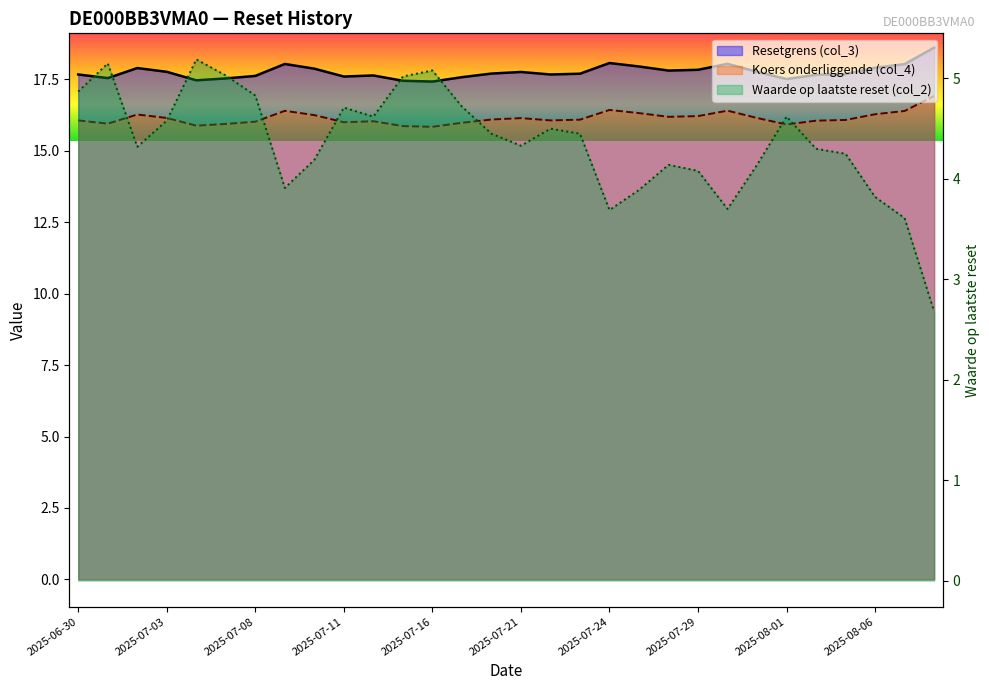

List the labels in order of Waarde op laatste reset (col_2) value, smallest first.

2025-08-08, 2025-08-07, 2025-07-24, 2025-07-30, 2025-08-06, 2025-07-25, 2025-07-09, 2025-07-29, 2025-07-28, 2025-07-31, 2025-07-10, 2025-08-05, 2025-08-04, 2025-07-02, 2025-07-21, 2025-07-18, 2025-07-23, 2025-07-22, 2025-07-03, 2025-07-14, 2025-08-01, 2025-07-11, 2025-07-17, 2025-07-08, 2025-06-30, 2025-07-15, 2025-07-07, 2025-07-16, 2025-07-01, 2025-07-04